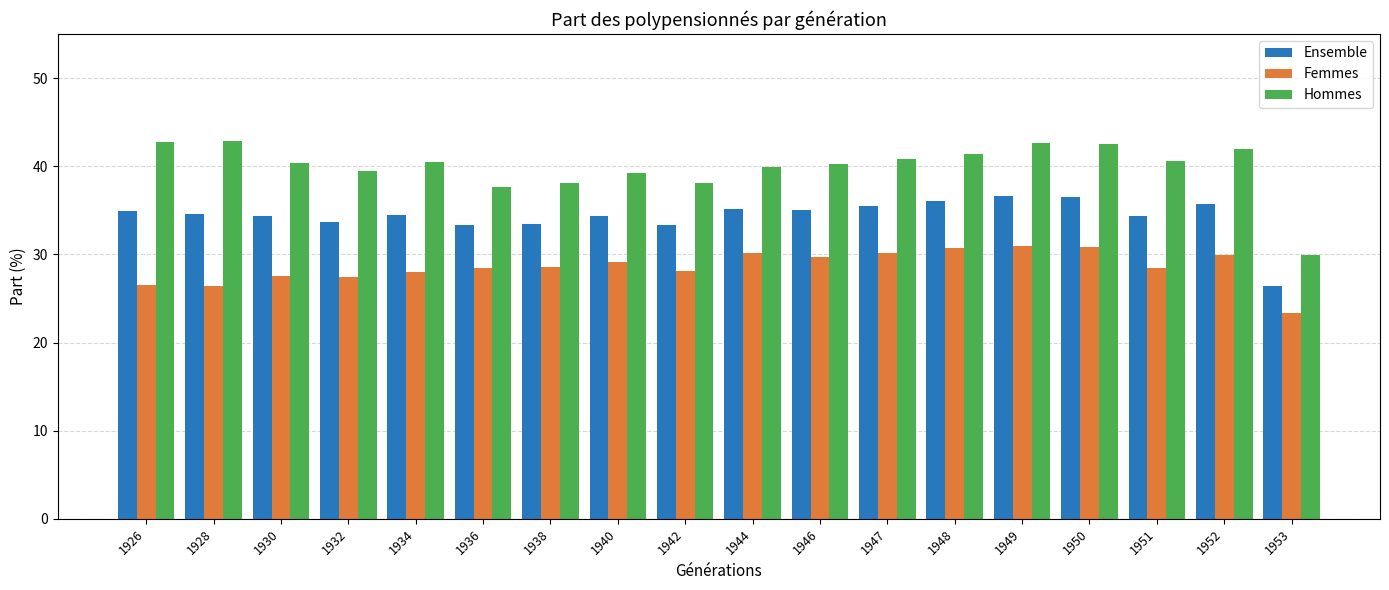

What is the smallest value displayed?

23.3